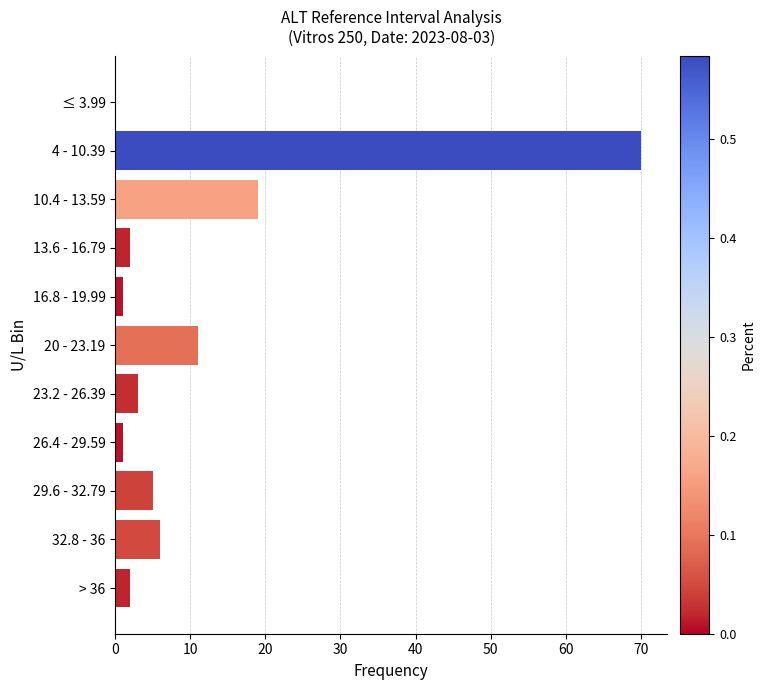

Where is the data nearest to the value 35?

10.4 - 13.59